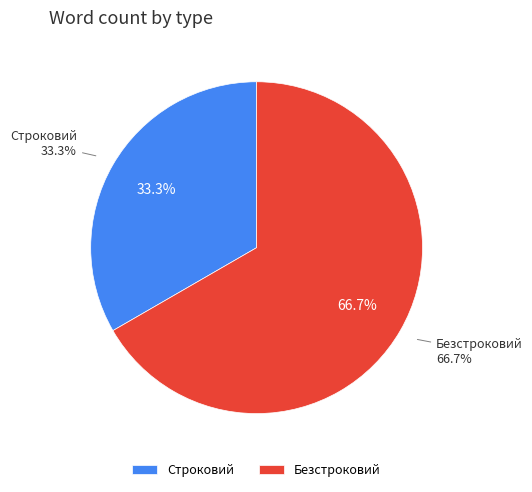

What is the majority slice?

Безстроковий